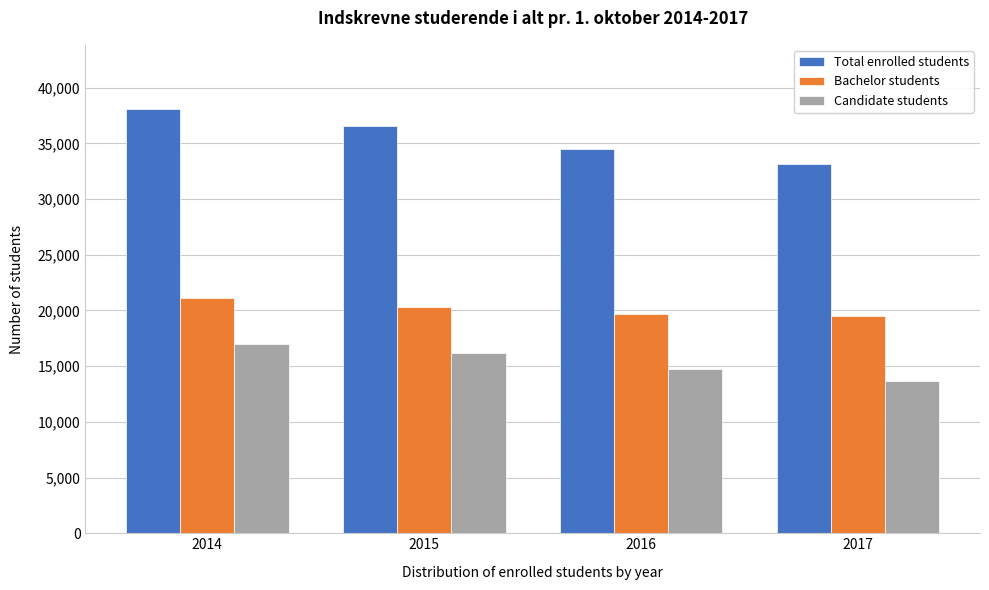

Reading right to left, extract all data points from this chart.

Total enrolled students: 2017=33120	2016=34497	2015=36517	2014=38120
Bachelor students: 2017=19456	2016=19701	2015=20329	2014=21119
Candidate students: 2017=13640	2016=14768	2015=16162	2014=16971